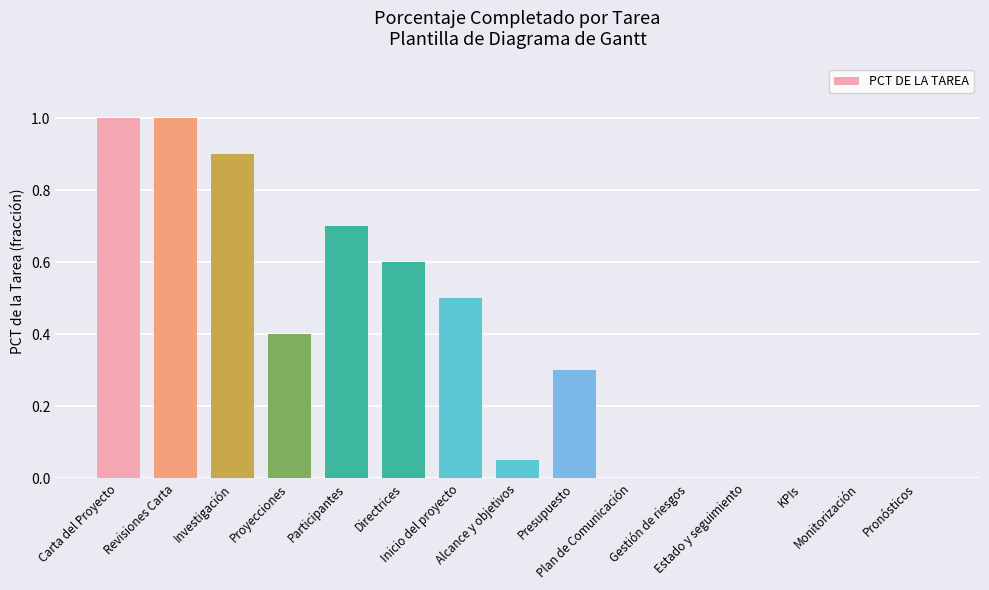

What is the sum of all values?

5.5